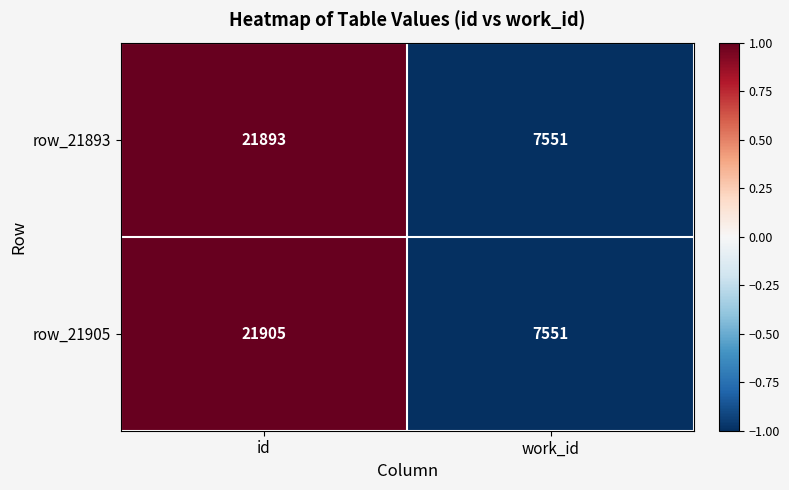

Count the number of categories in the chart.

2